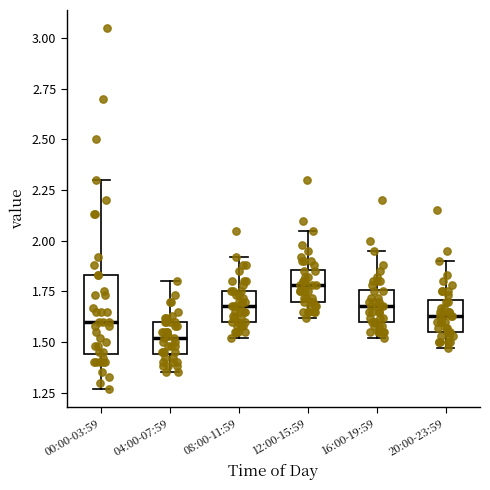

Comparing the boxes themselves (not the whiskers), which one is the tallest?

00:00-03:59